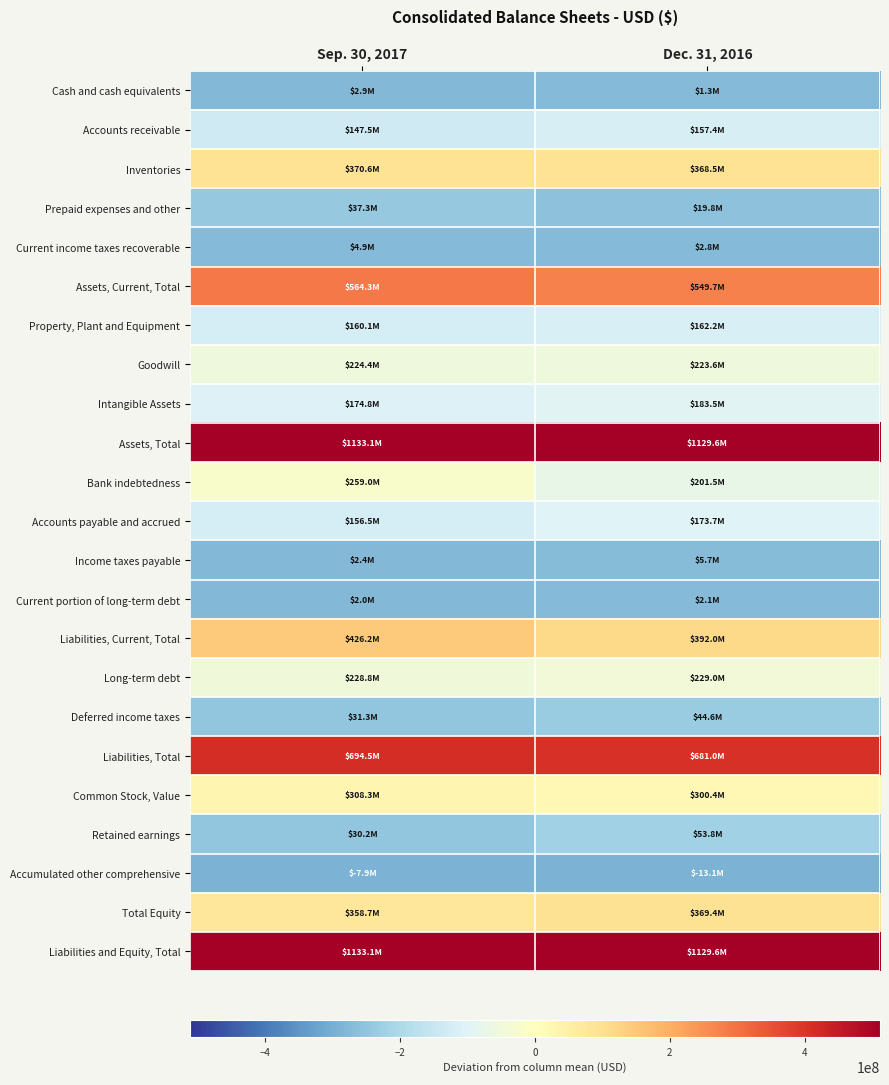

At which category is the sum across all series the highest?

Sep. 30, 2017